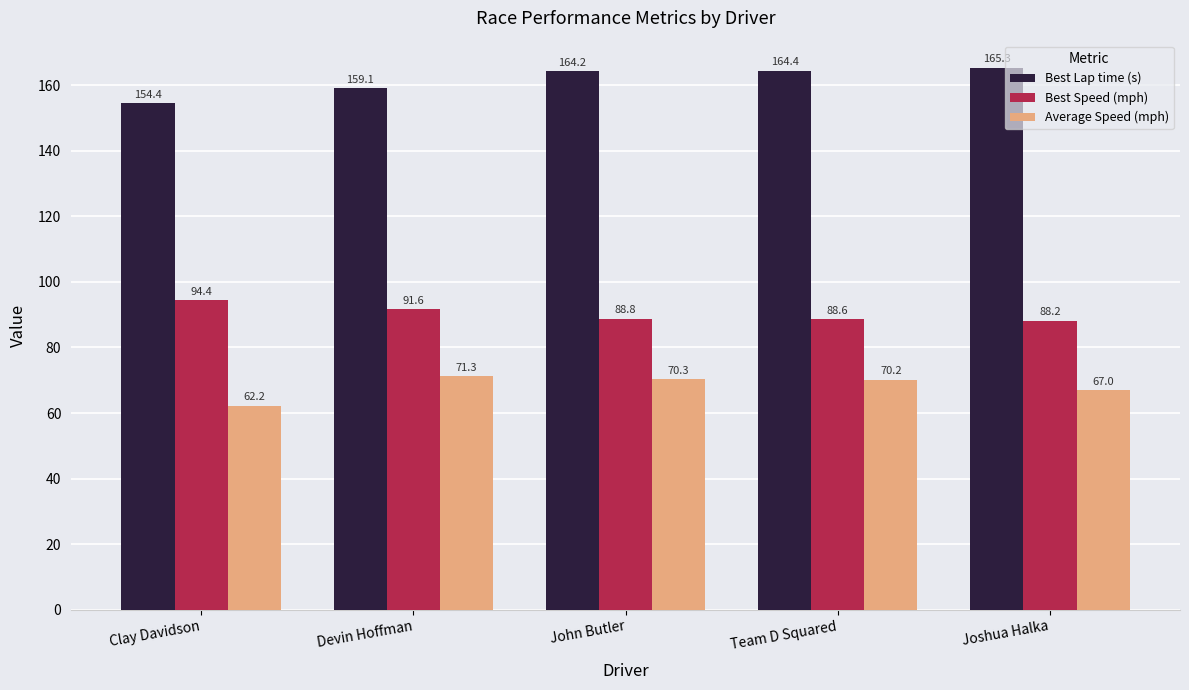

At how many categories does at least one series exceed 124?

5